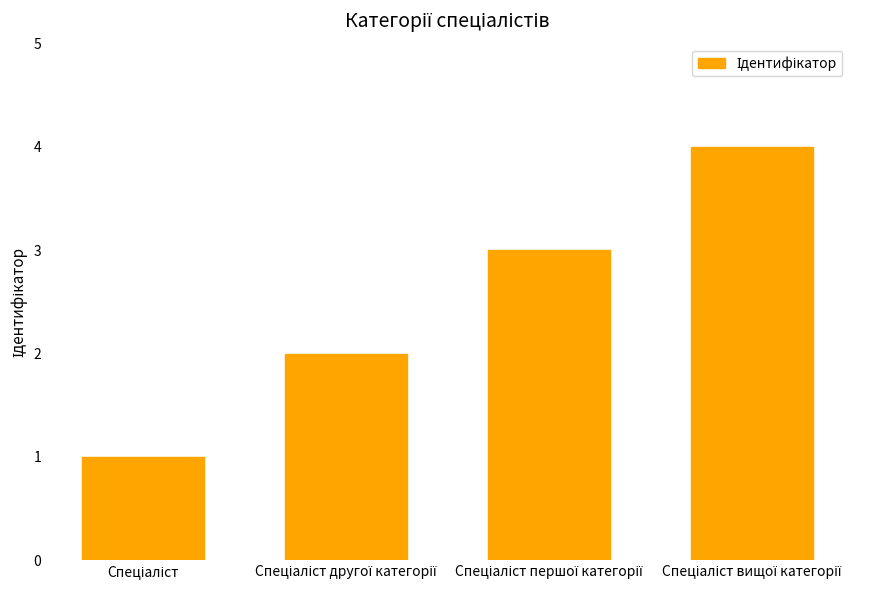

What is the difference between the maximum and minimum values?

3